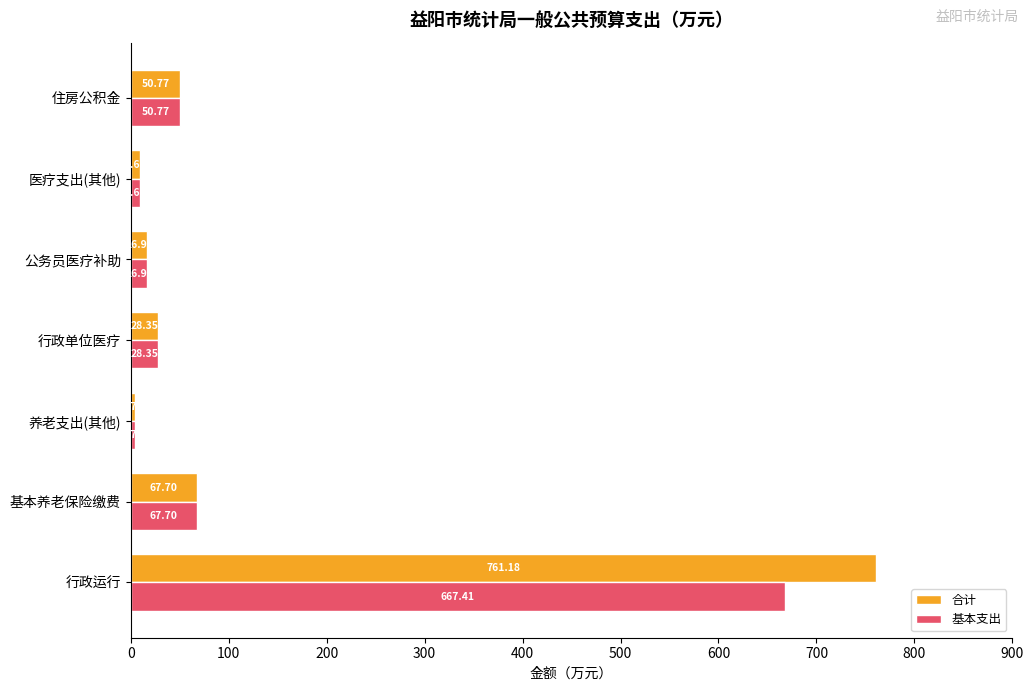

What is the difference between the second highest and minimum values in the 基本支出 series?

63.0